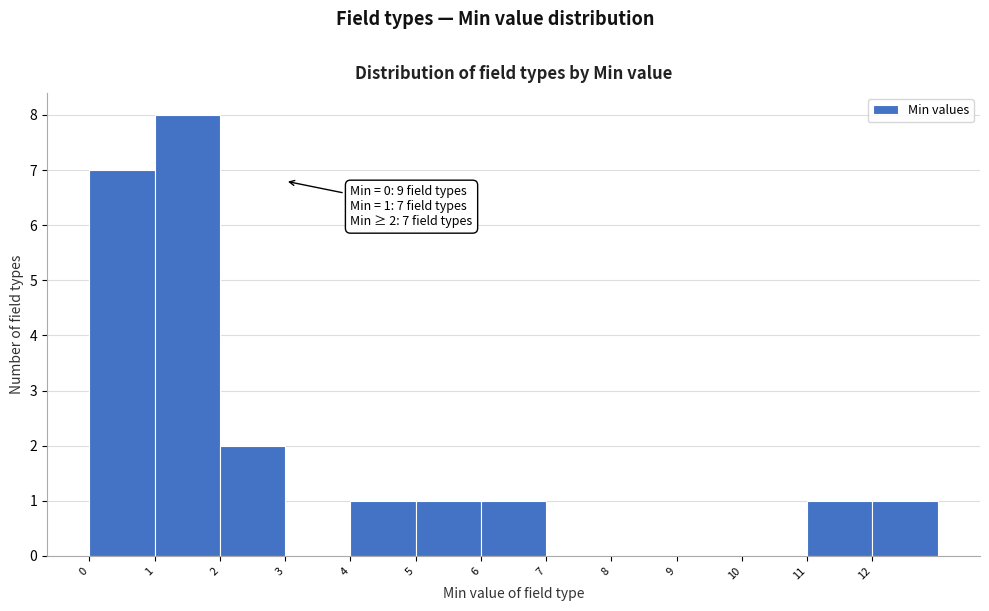

Over which range of the x-axis is the bar tallest?

1 to 2